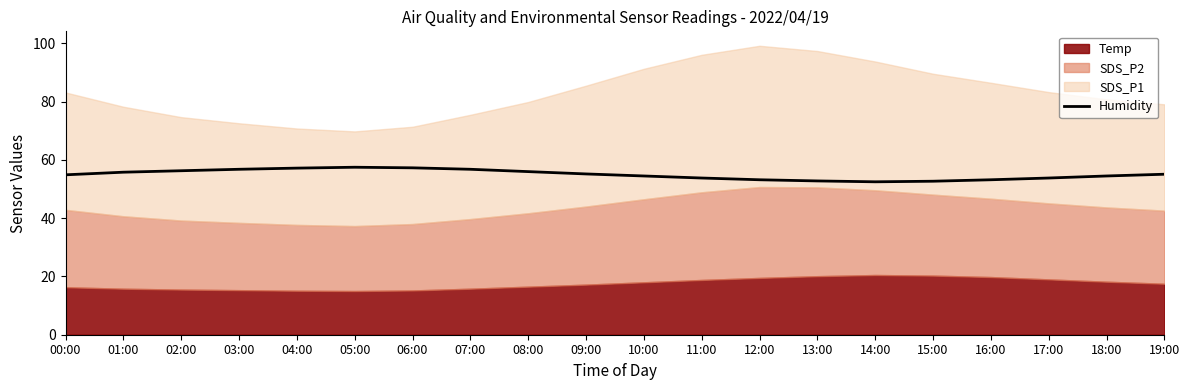

Where is the first local minimum?

14:00